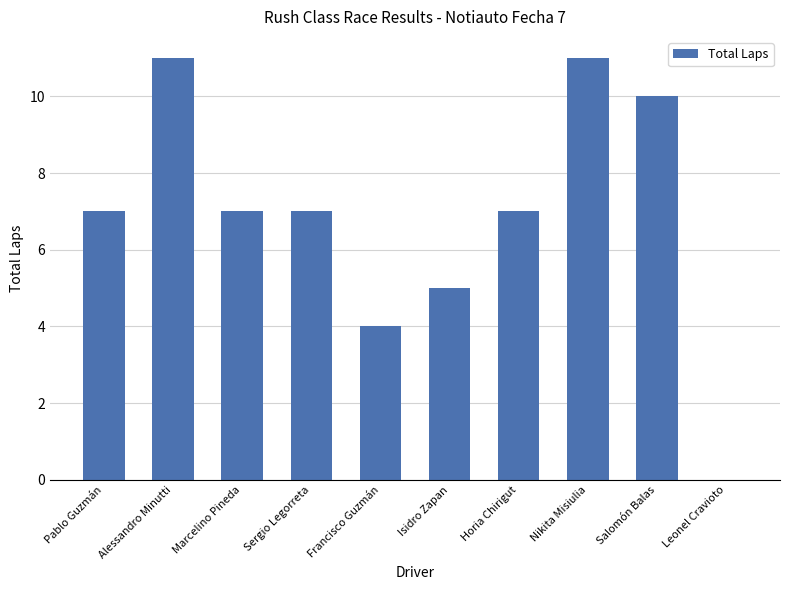

What is the sum of the values at Nikita Misiulia and Marcelino Pineda?

18